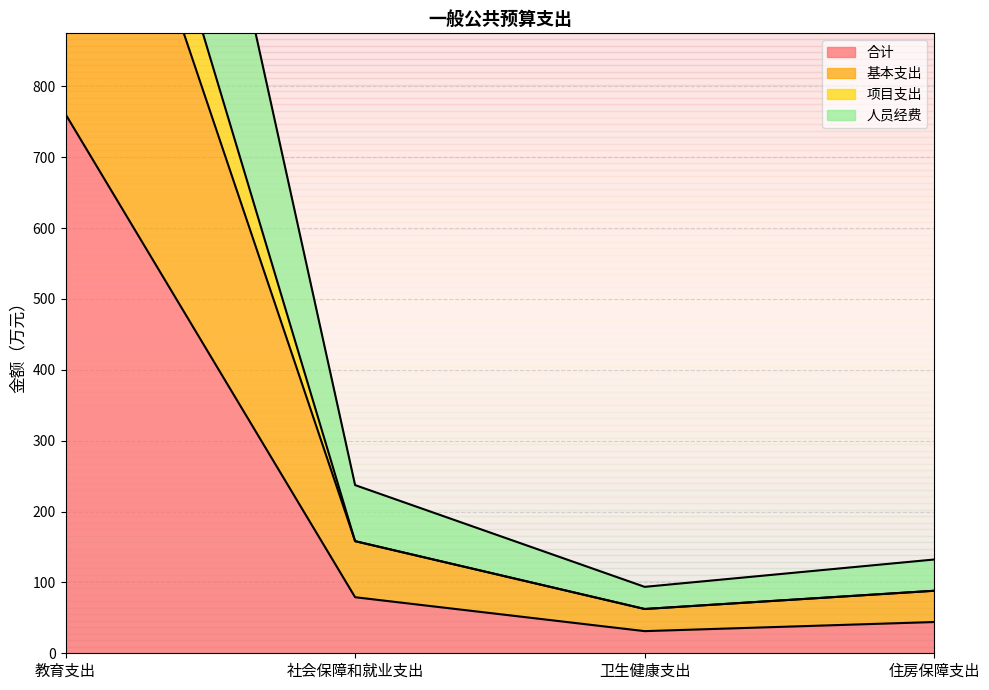

True or false: 合计 has more than 2 interior local peaks.

False